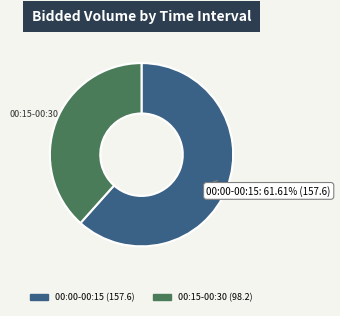

Is there a majority slice in this chart?

Yes